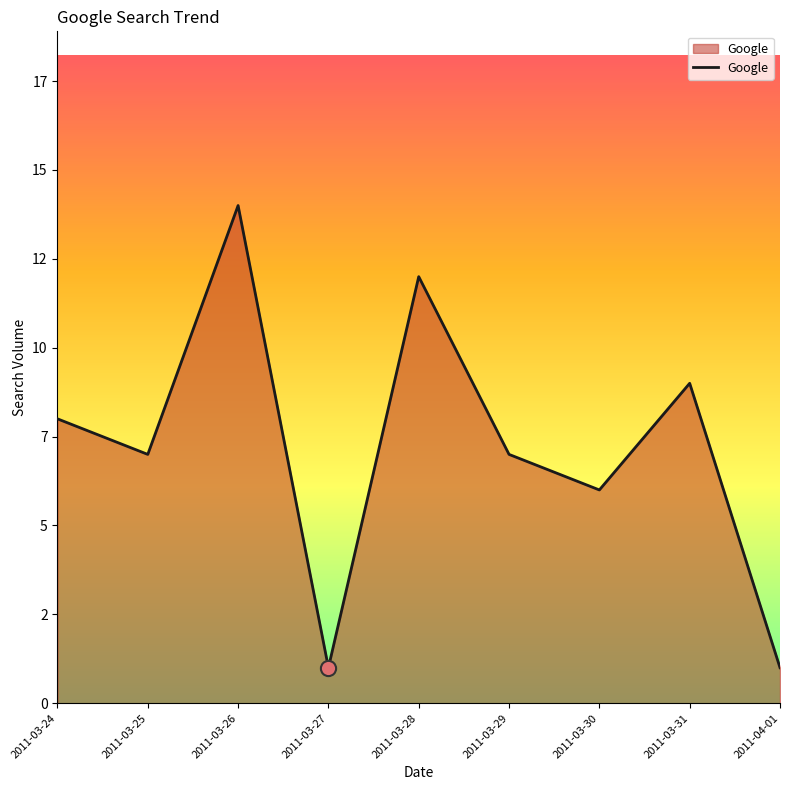

What is the ratio of the value at 2011-03-24 to the value at 2011-03-26?

0.6